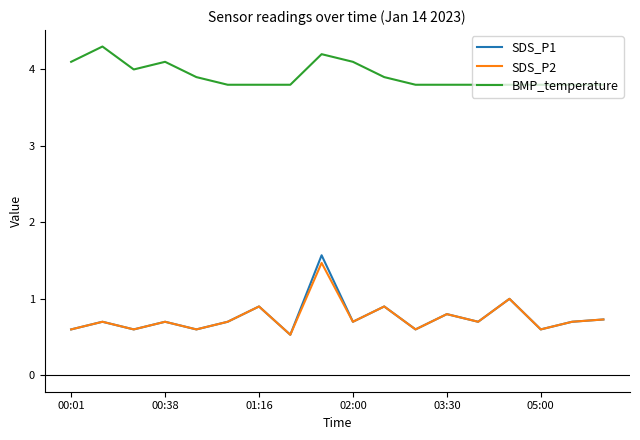

True or false: SDS_P2 and BMP_temperature cross at least once.

False